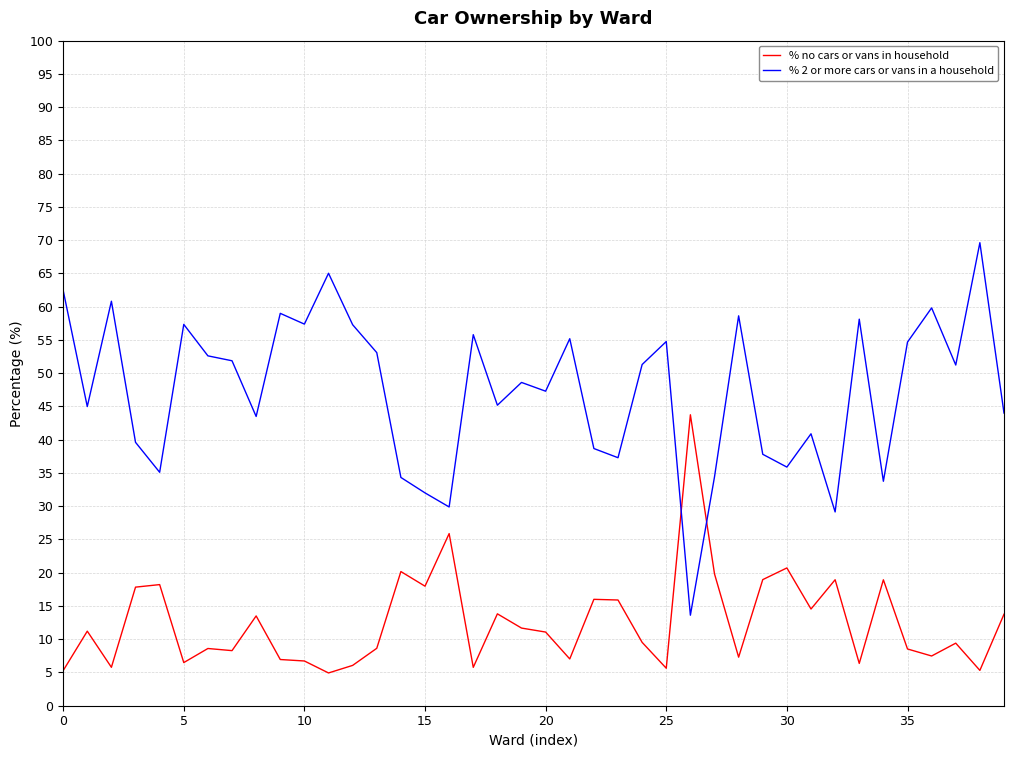

What is the difference between the maximum and minimum values in the % no cars or vans in household series?

38.8